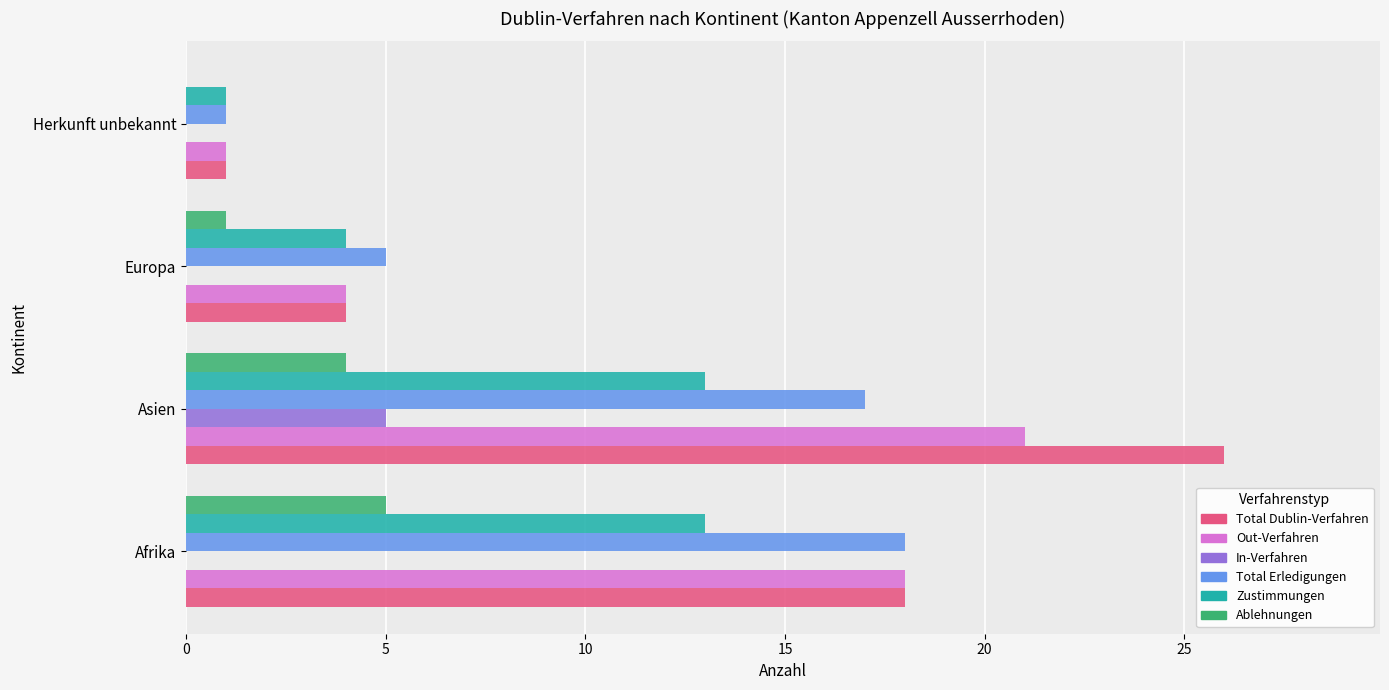

The Out-Verfahren series shows 18 at Afrika. True or false?

True